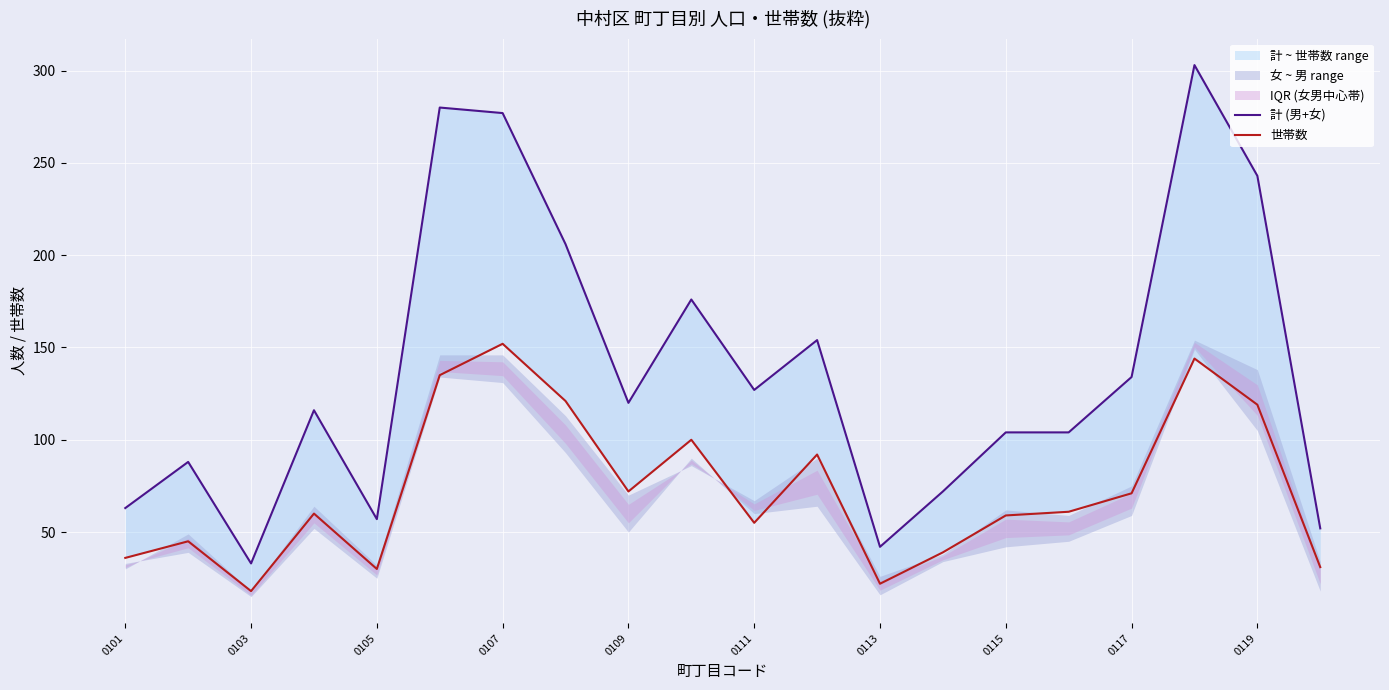

Which series has the largest total across all categories?

計 (男+女)